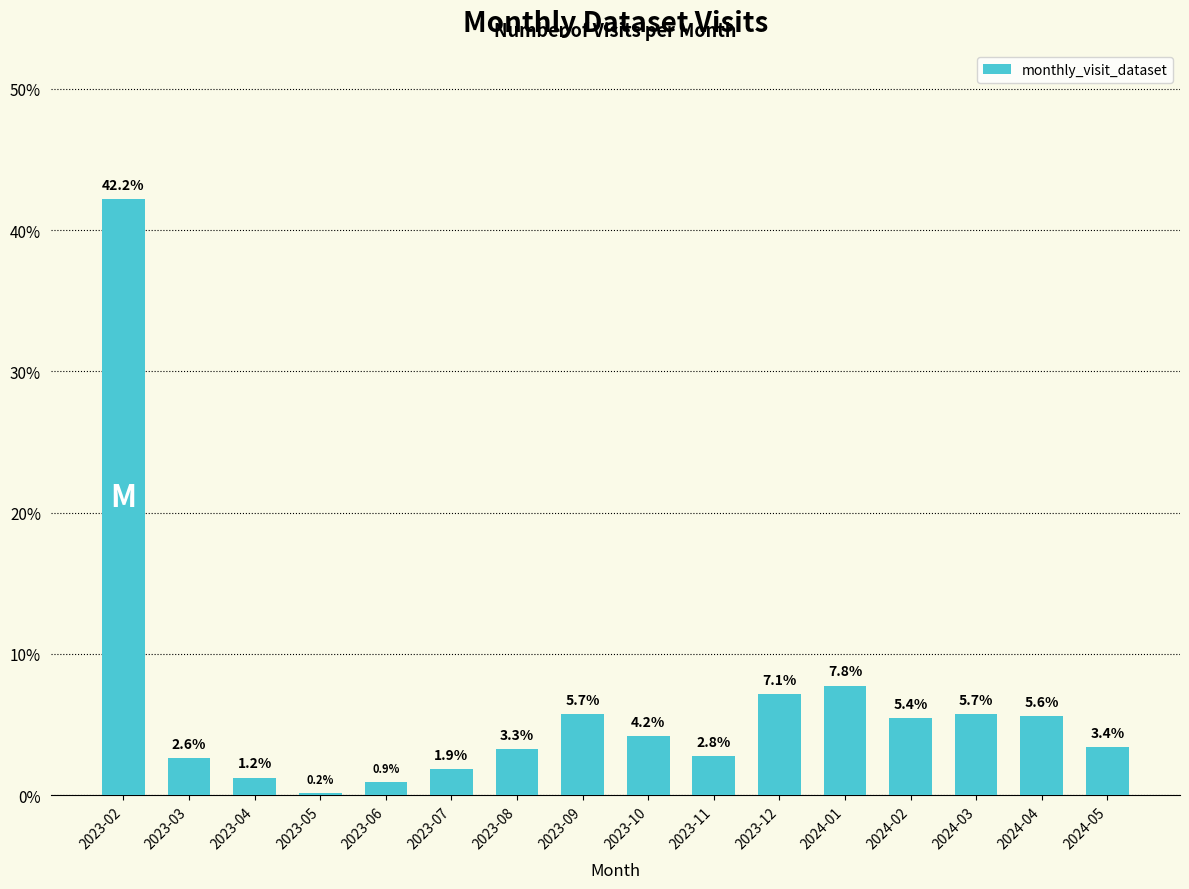

Are the bars grouped side by side (vs. stacked)?

No